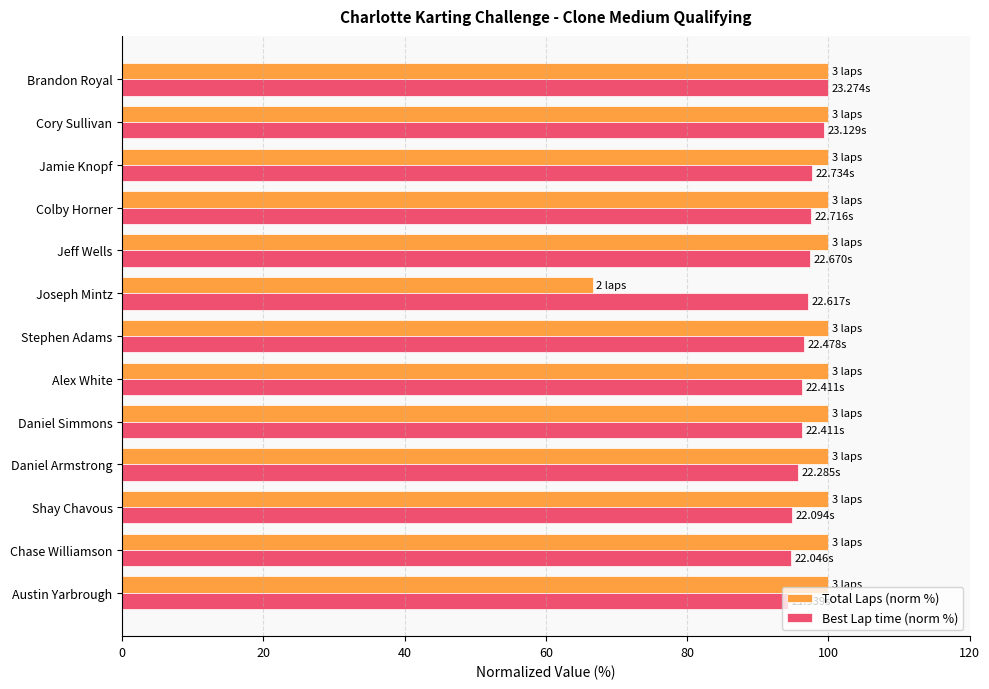

At how many categories does at least one series exceed 71?

13